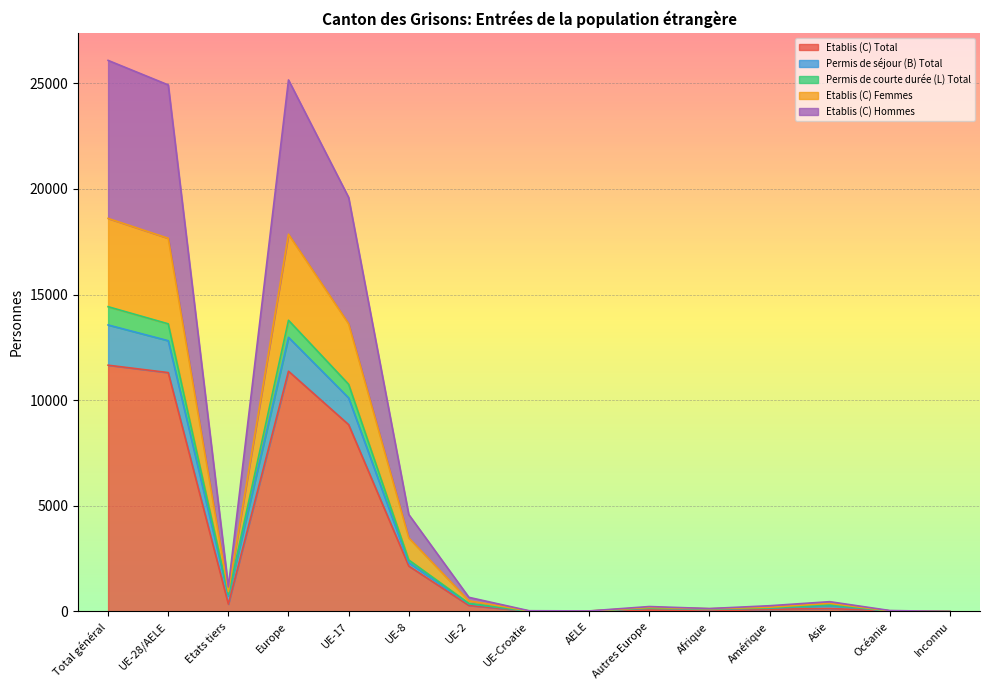

What is the maximum value for Etablis (C) Total?

11659